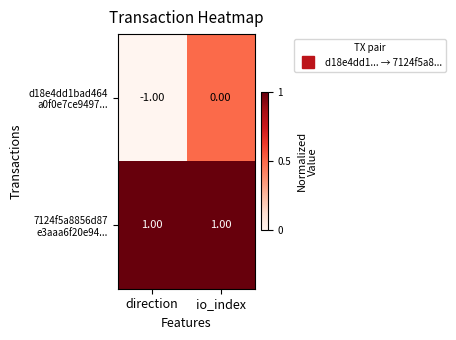

Which label corresponds to the smallest value in the chart?

direction